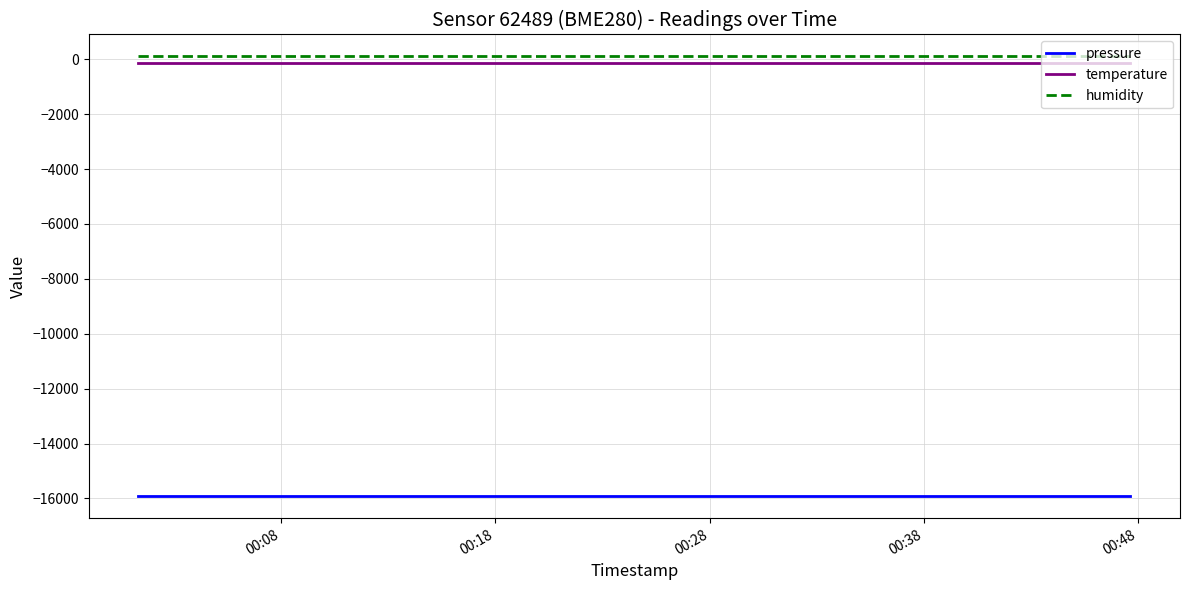

True or false: pressure and humidity intersect in this chart.

False